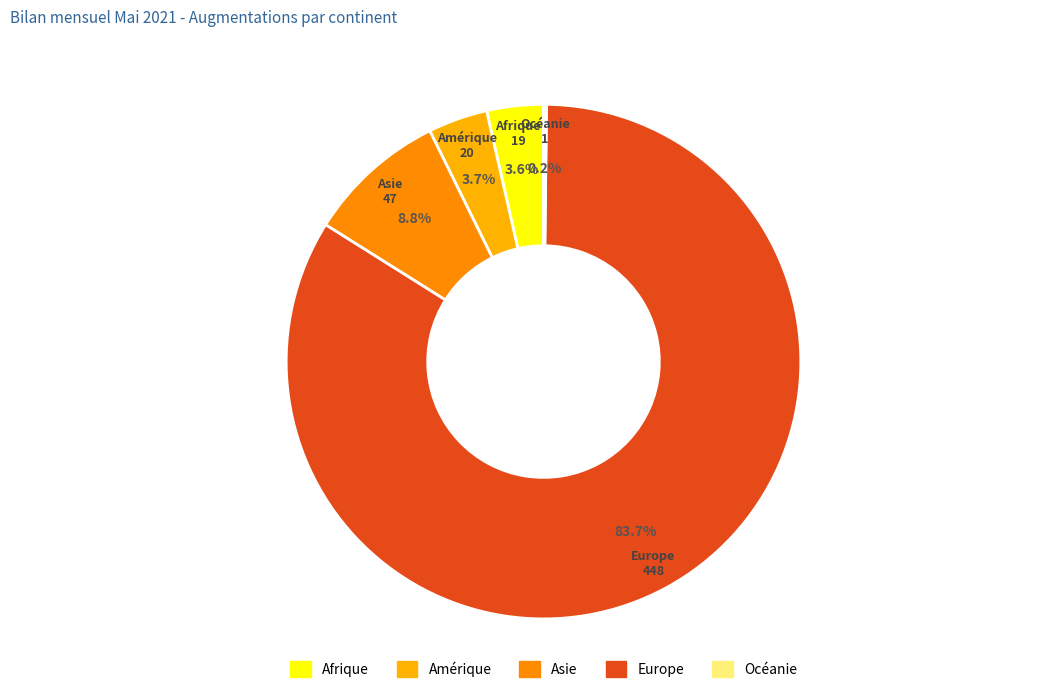

Is the sum of Europe and Afrique greater than half?

Yes